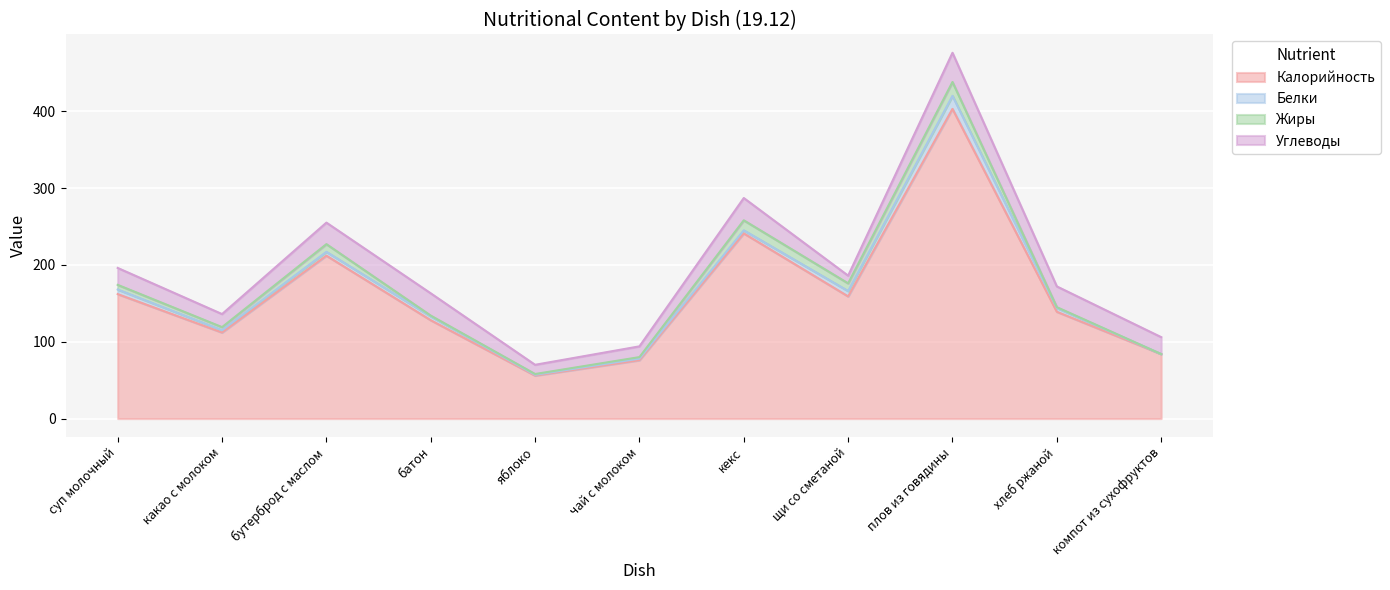

At which category does Жиры reach its first local peak?

бутерброд с маслом